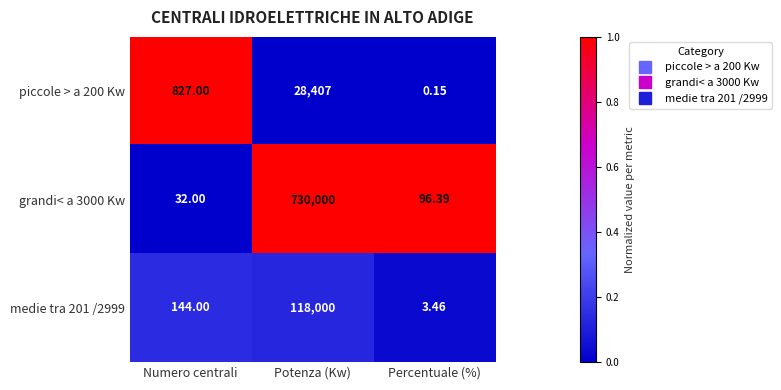

Rank the categories by piccole > a 200 Kw value from lowest to highest.

Percentuale (%), Numero centrali, Potenza (Kw)